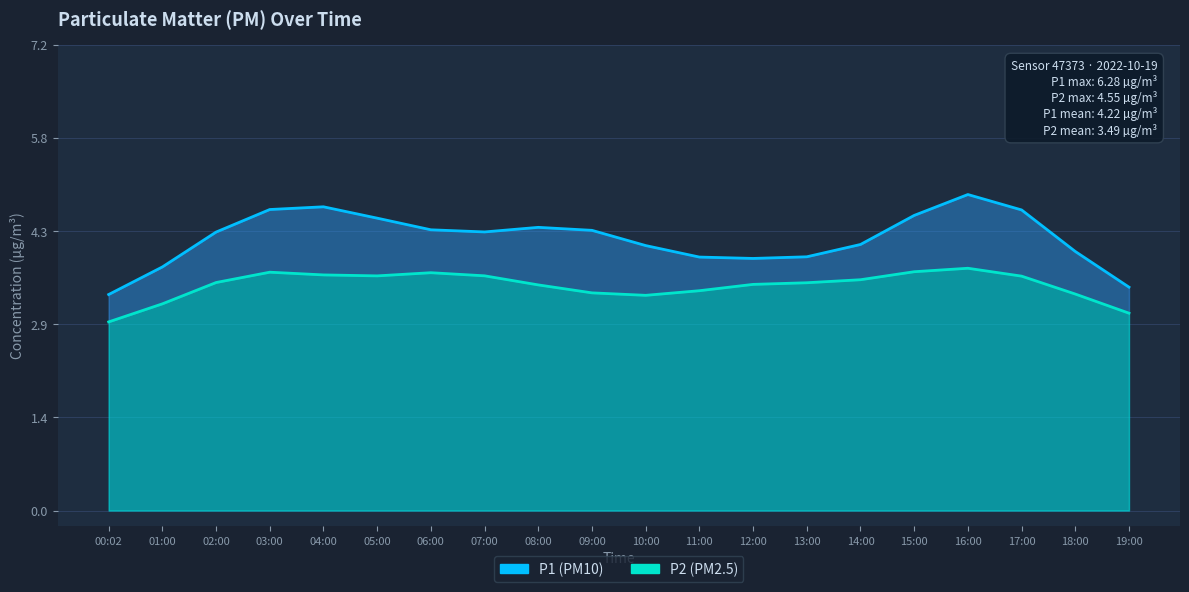

How many data points in P1 are less than 4?

7